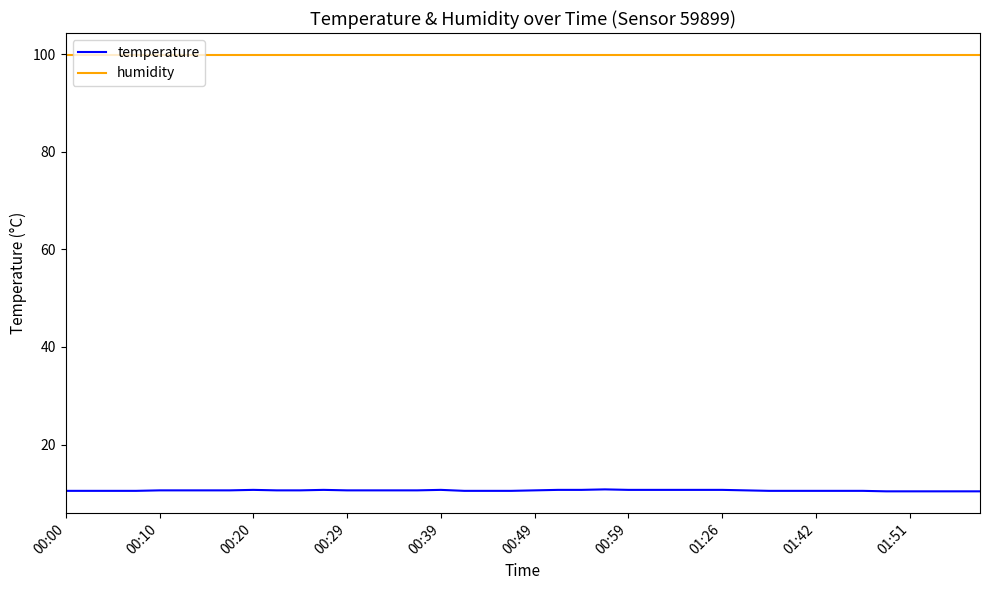

What is the maximum value shown in the chart?

99.9